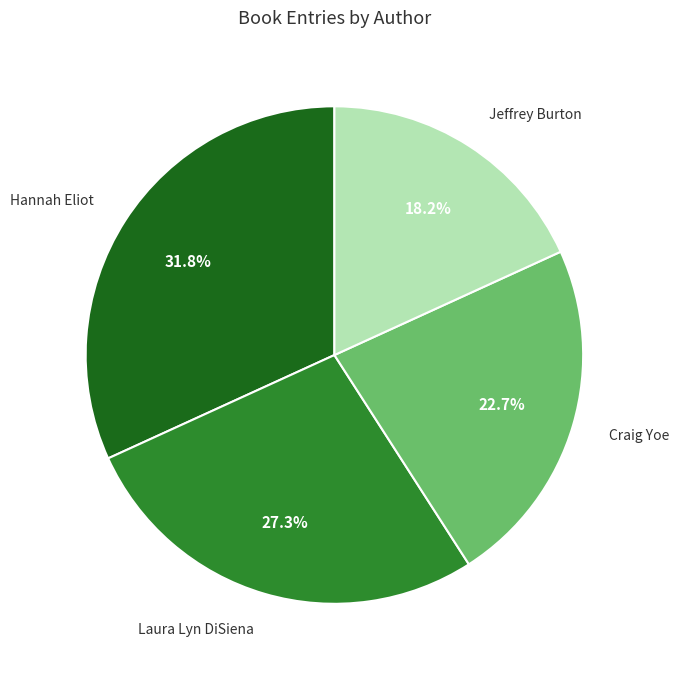

Rank the categories by value from highest to lowest.

Hannah Eliot, Laura Lyn DiSiena, Craig Yoe, Jeffrey Burton